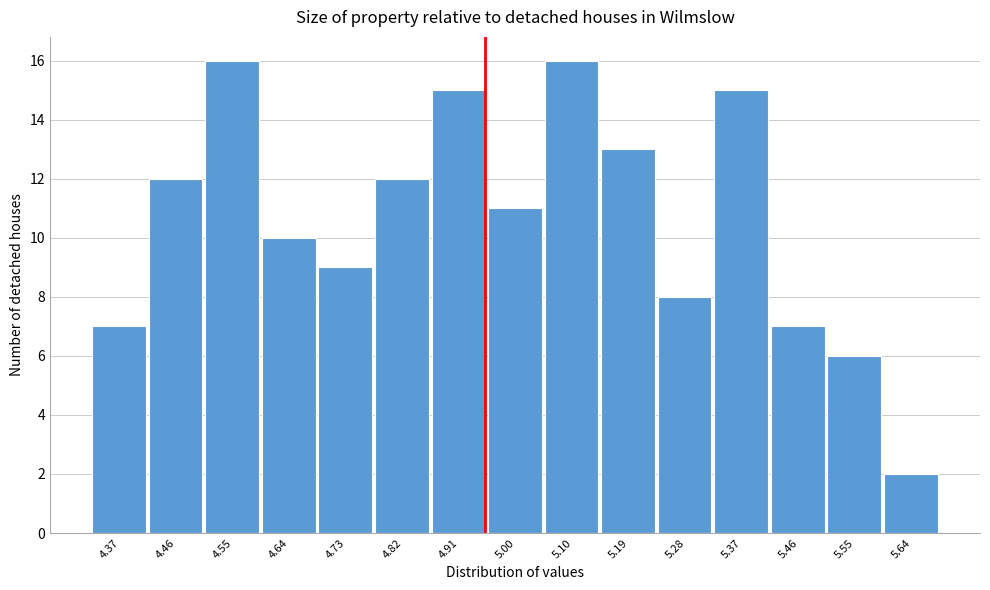

Reading left to right, what are all the values shown in this chart?

7	12	16	10	9	12	15	11	16	13	8	15	7	6	2